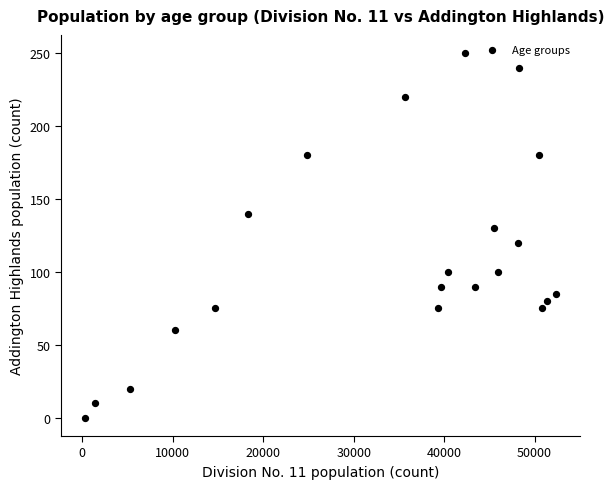

What is the range of Y values (max minus min)?

250